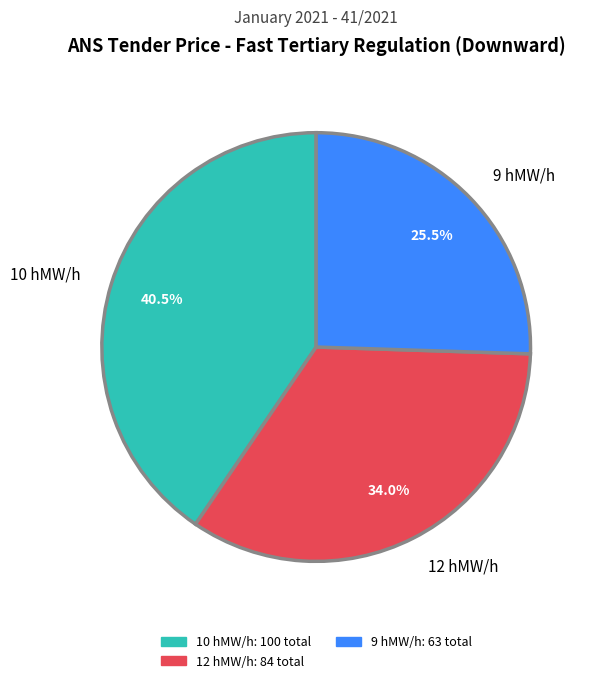

Count the number of slices in the pie.

3